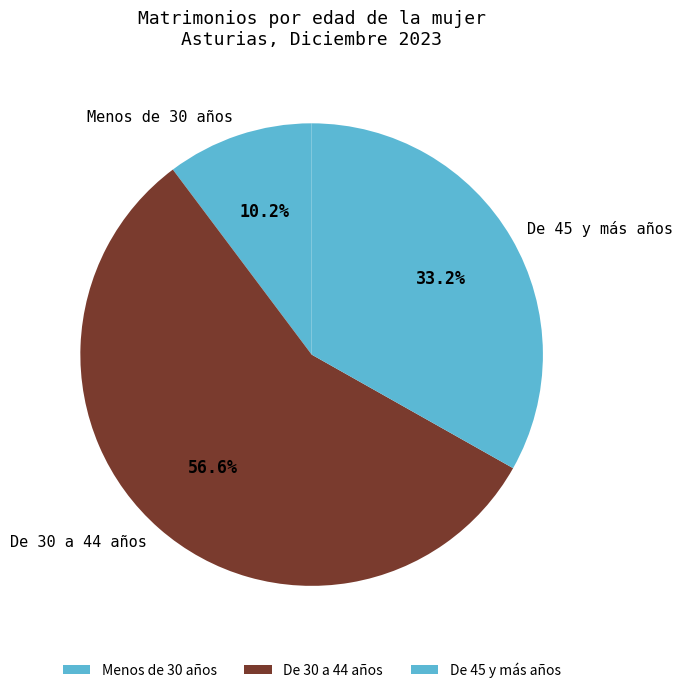

Between De 30 a 44 años and De 45 y más años, which is larger?

De 30 a 44 años